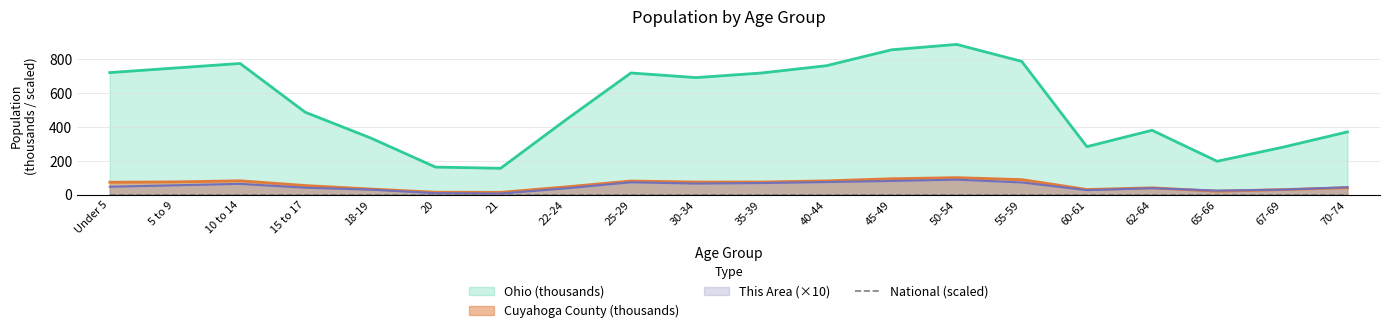

How many interior local valleys (lower than both neighbors) does the data have?

4